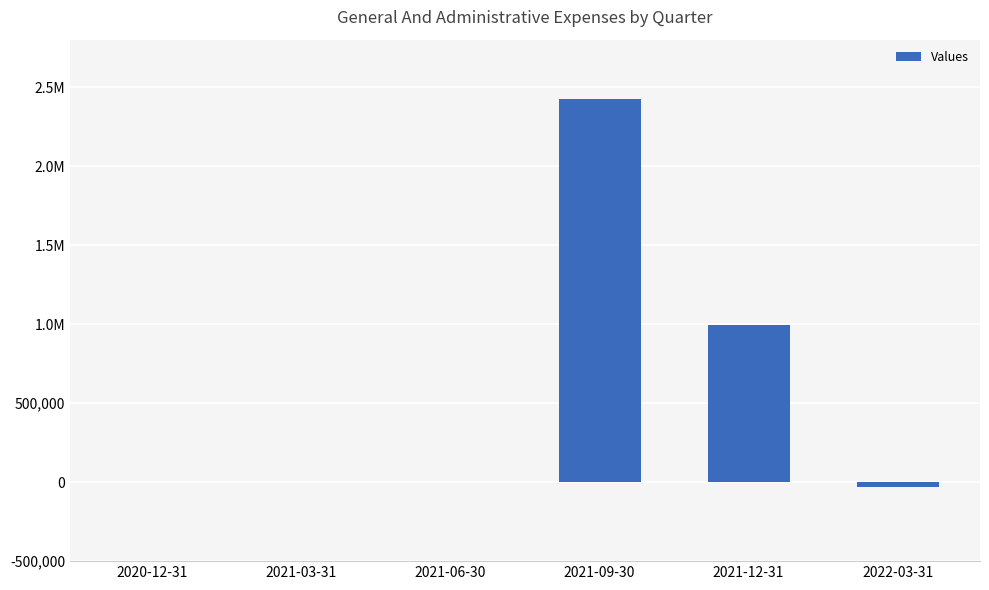

Are the bars horizontal?

No